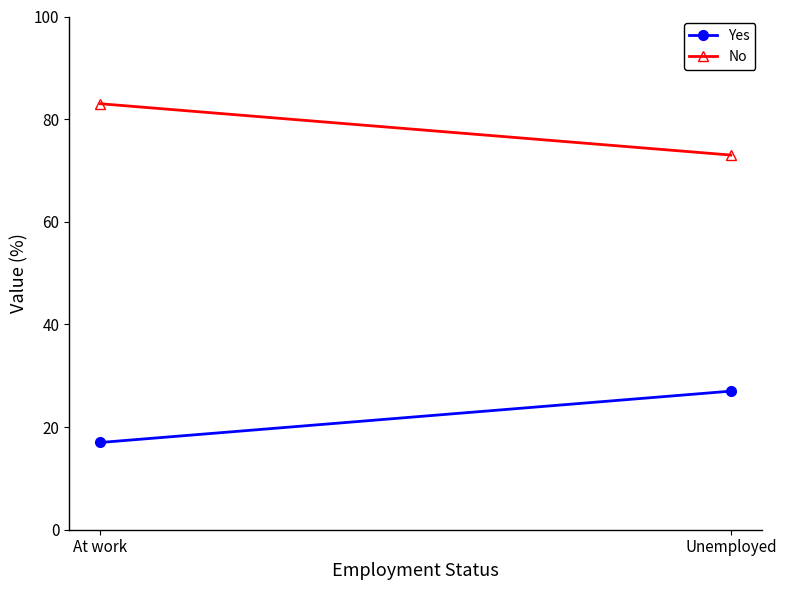

Rank the categories by No value from highest to lowest.

At work, Unemployed